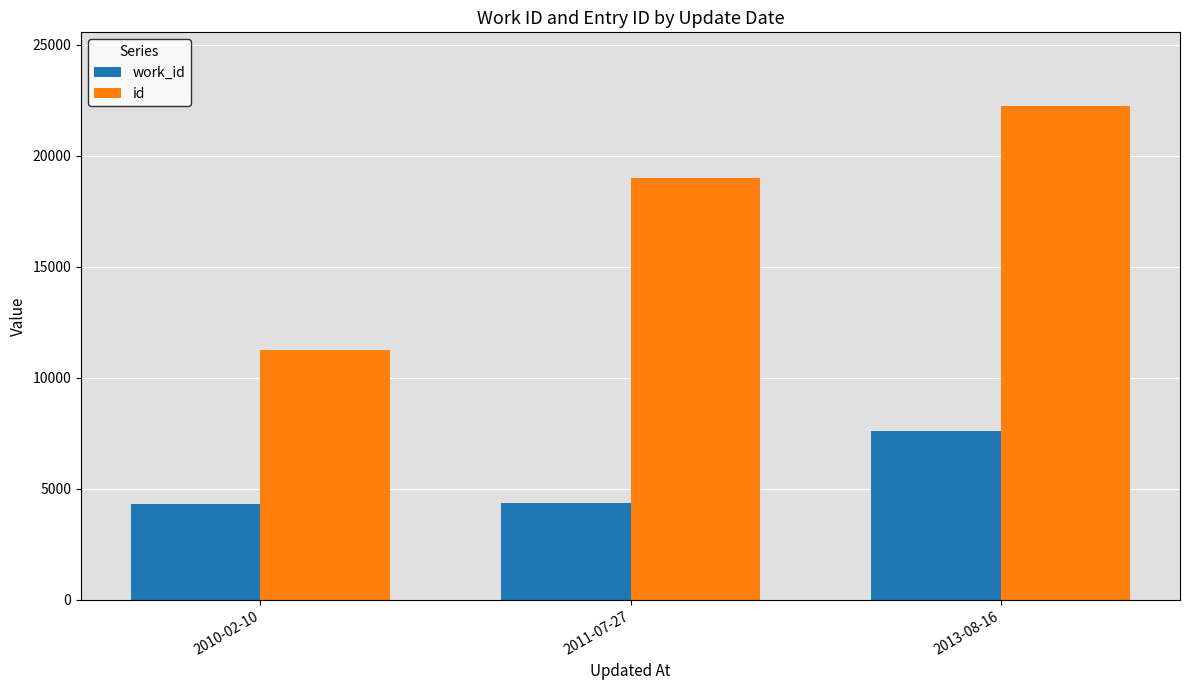

What is the lowest value of the id series?

11272